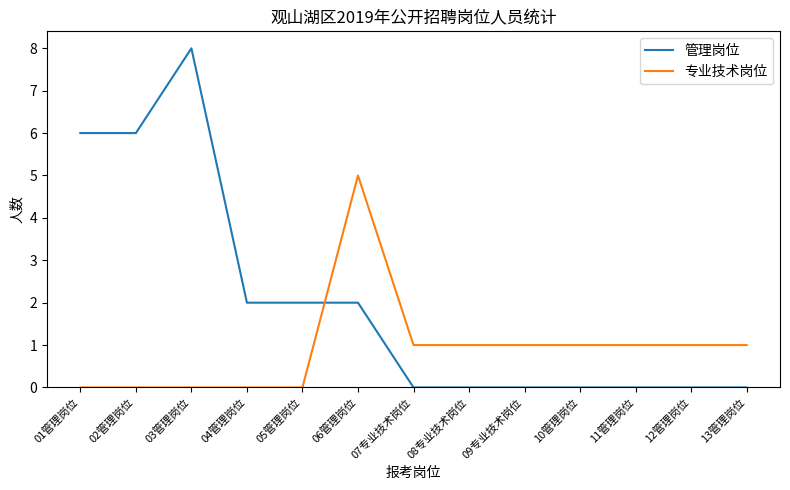

What is the sum of all 管理岗位 values?

26